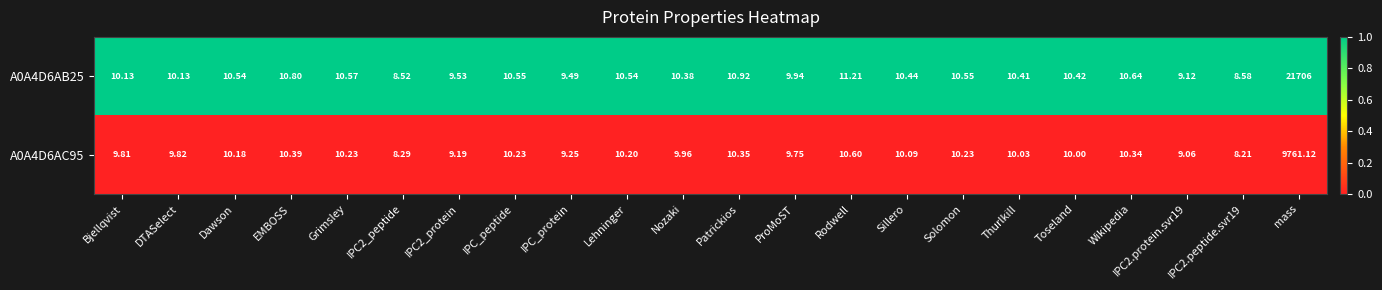

At which label is A0A4D6AB25 closest to 10857?

Rodwell